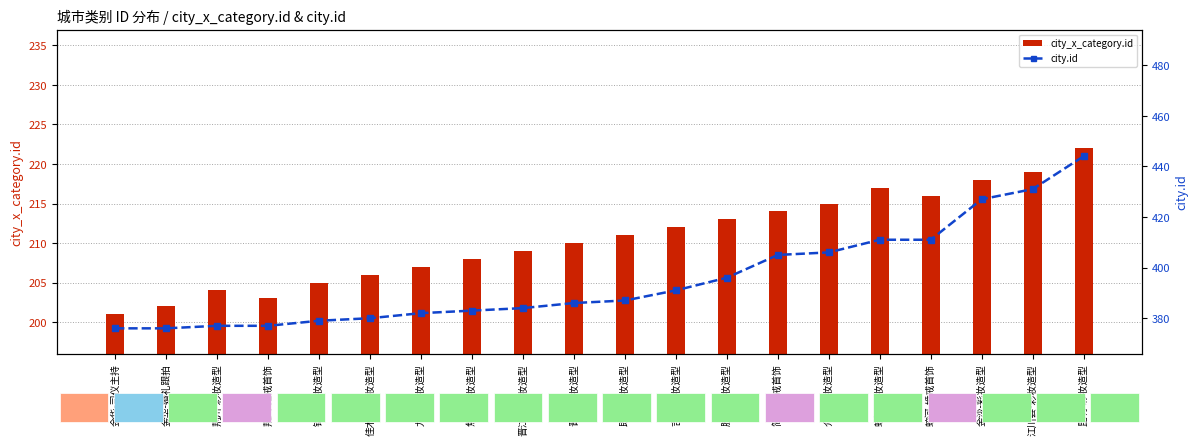

What is the difference between the city_x_category.id values at 昆明-彩妆造型 and 江川县-彩妆造型?

3